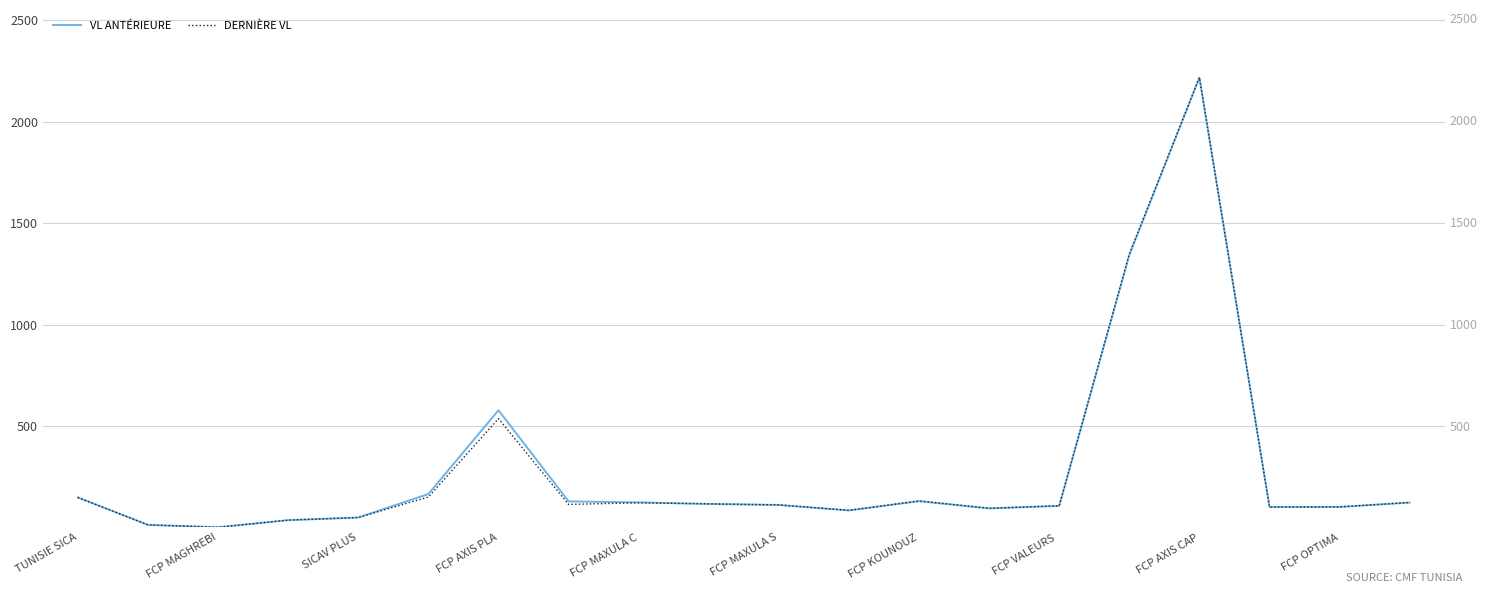

Rank the series at FCP MAXULA C from lowest to highest value.

Dernière VL, VL antérieure